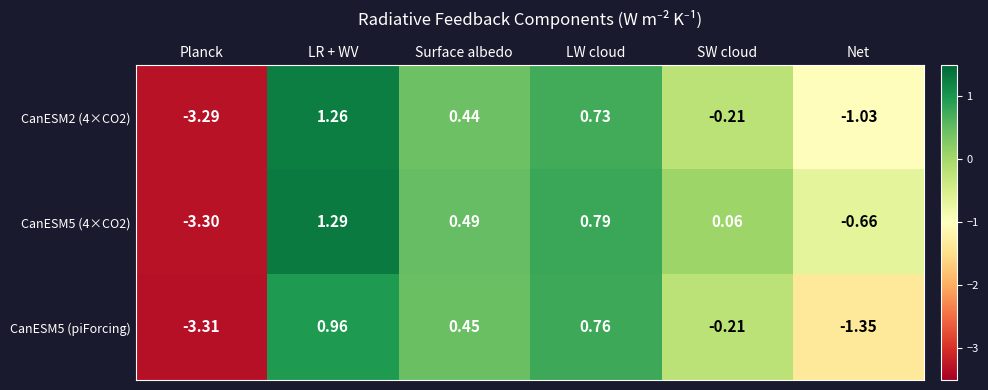

Which label corresponds to the smallest value in the chart?

Planck